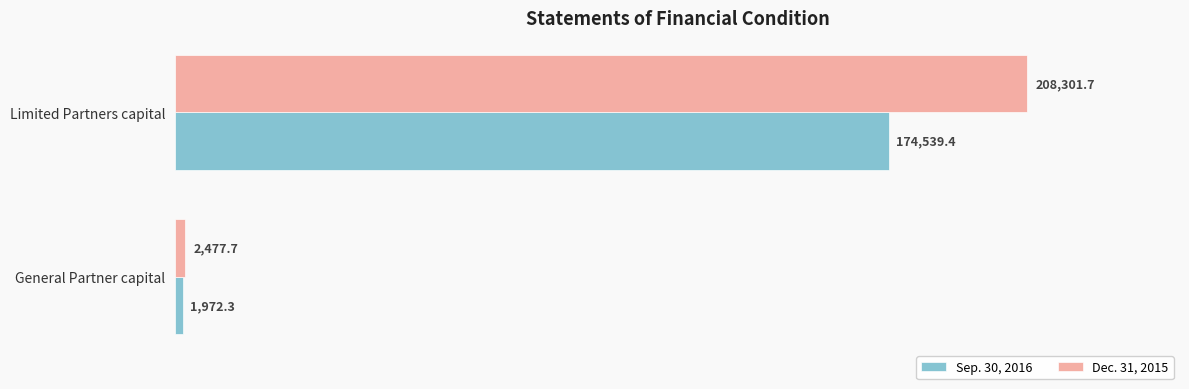

Is it true that Sep. 30, 2016 equals 174539.4 at Limited Partners capital?

True